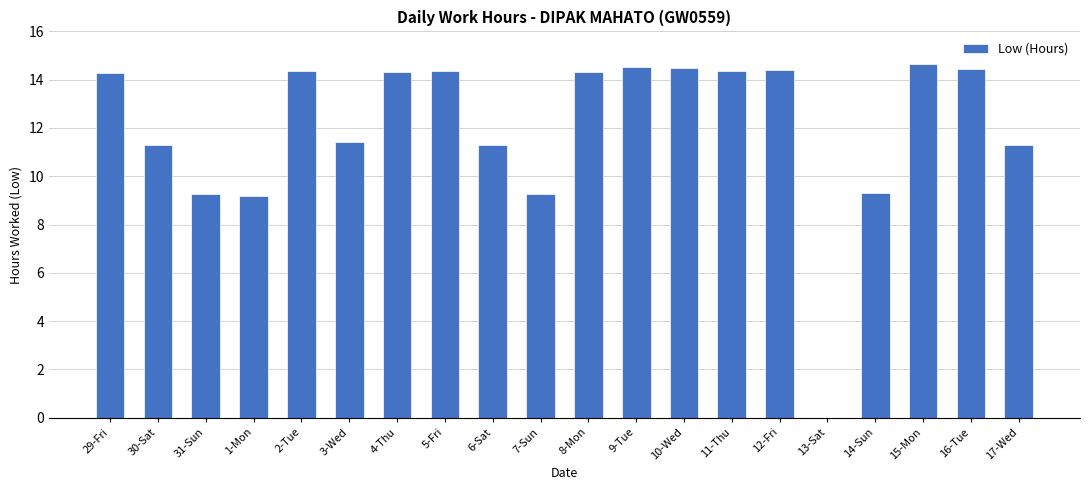

How many values exceed 14?

11